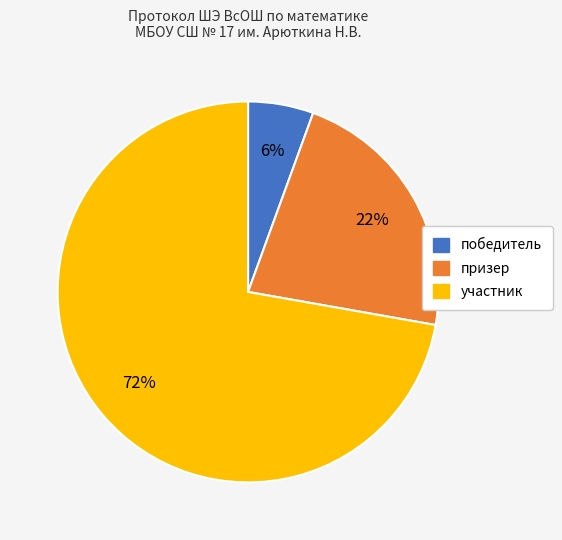

Do победитель and призер together represent more than half of the pie?

No